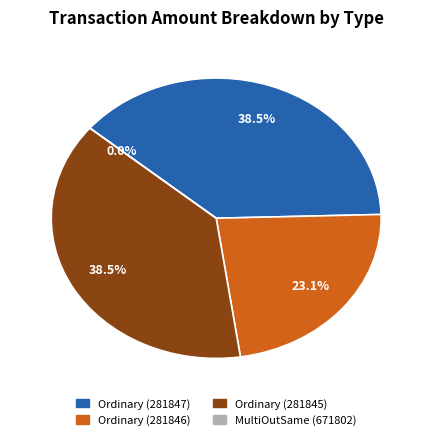

To the nearest percent, what portion does Ordinary Payment (281845) represent?

38%